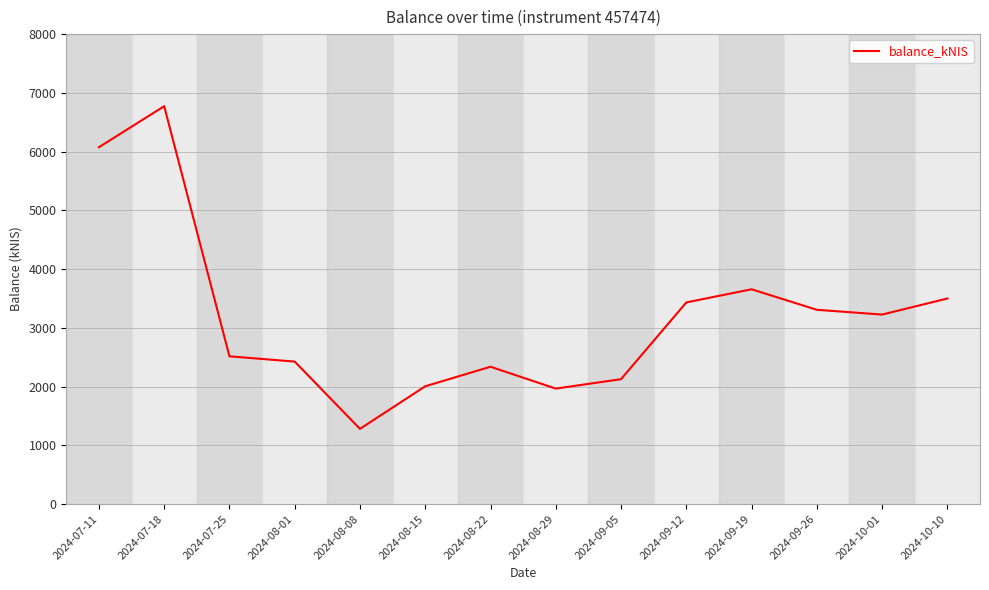

What is the smallest value displayed?

1279.1